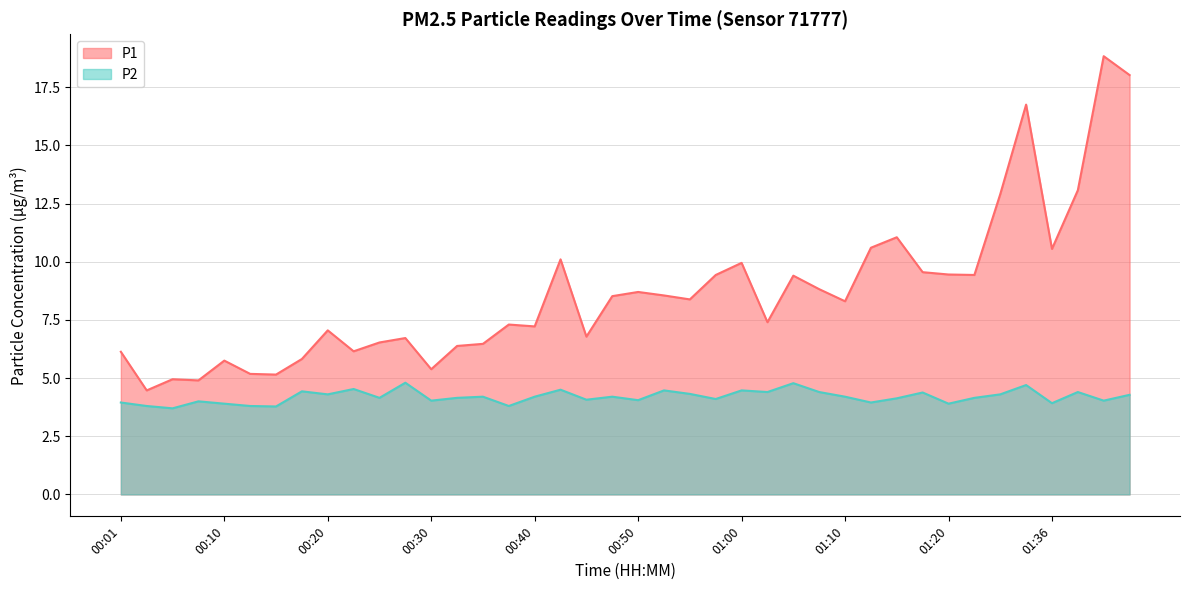

The value of P1 at 00:45 is 3.9. True or false?

False